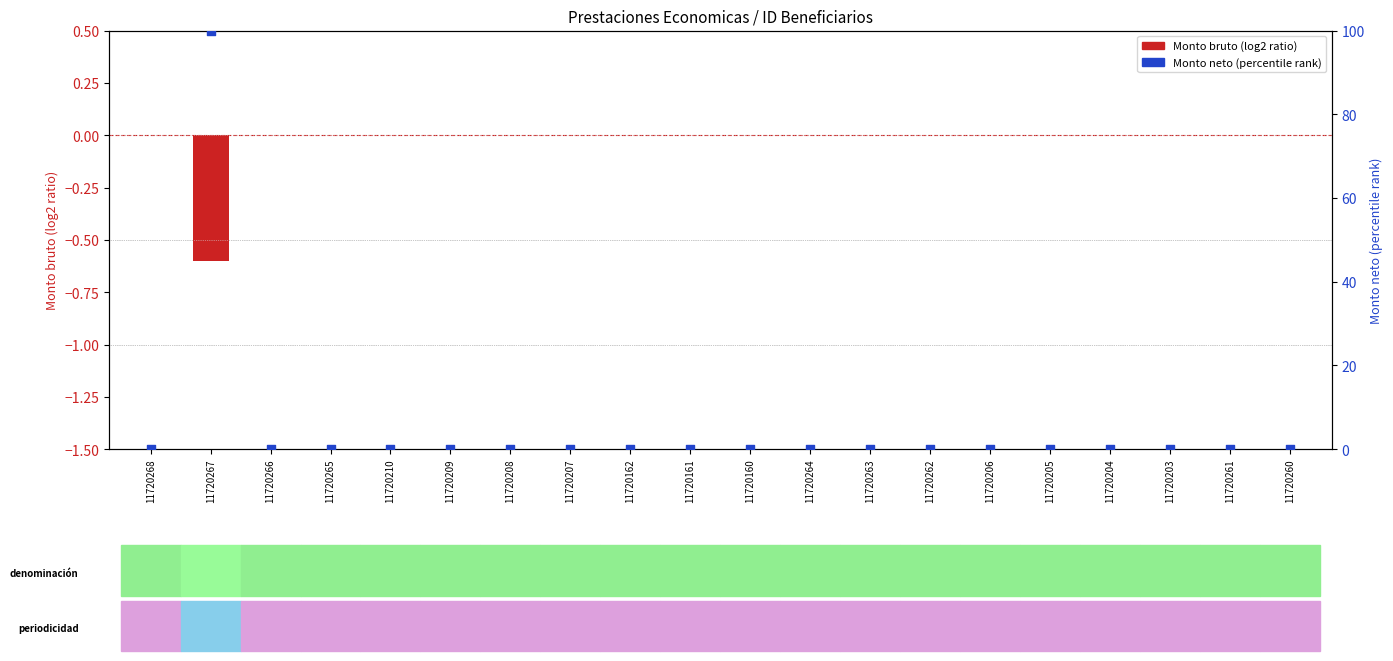

Which series reaches the maximum Y coordinate?

Monto neto (percentile rank)